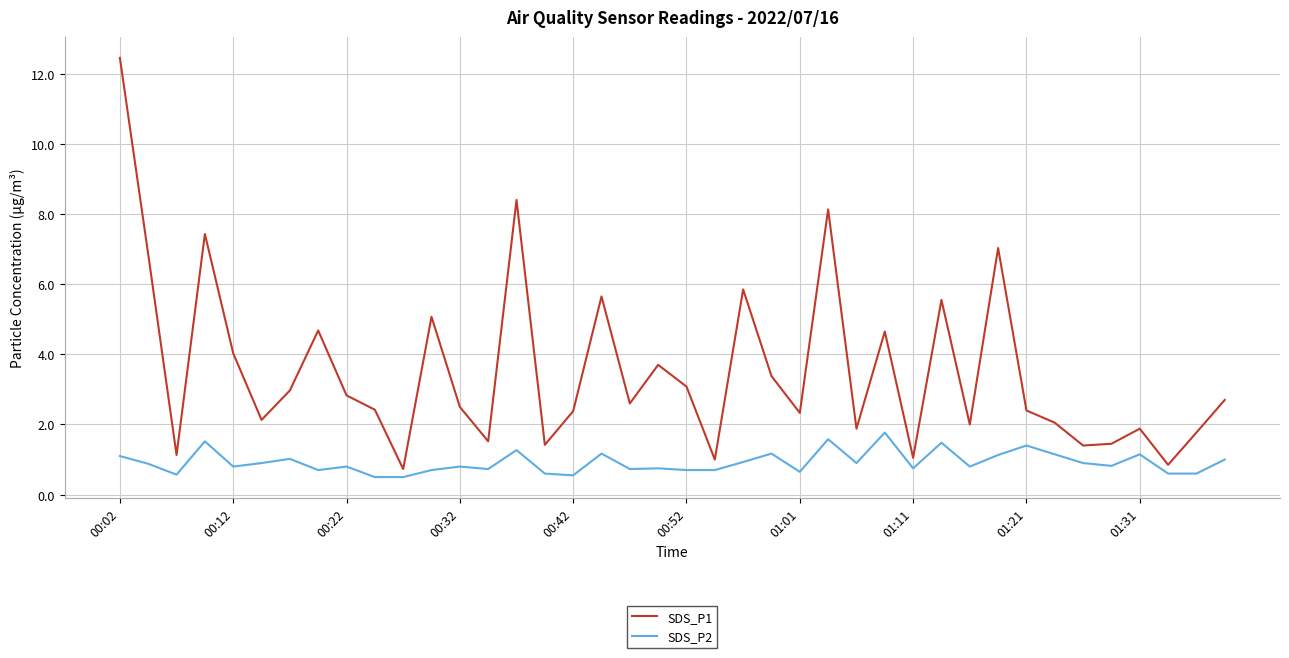

What is the lowest value of the SDS_P2 series?

0.5